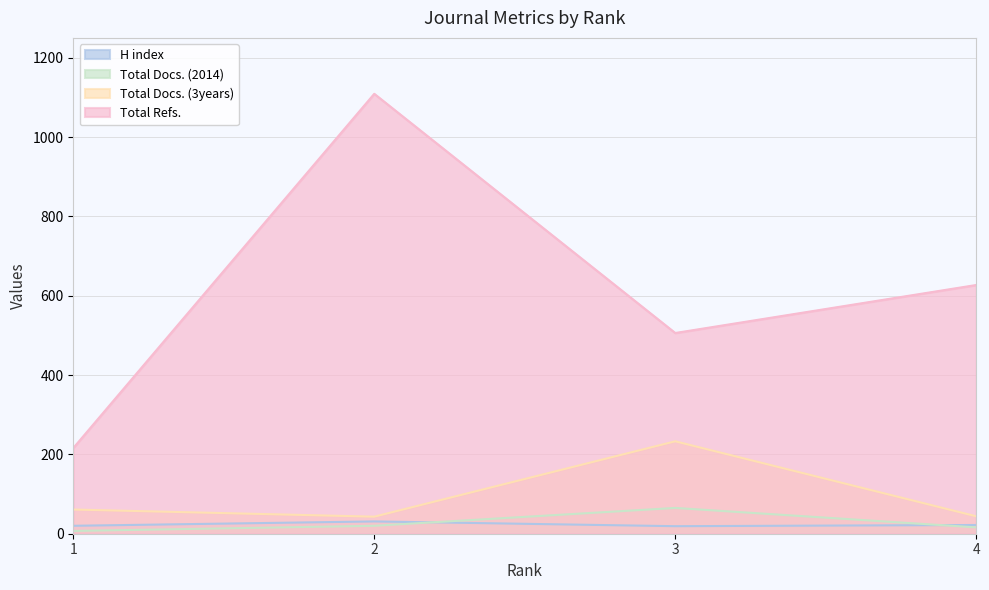

List the labels in order of Total Docs. (3years) value, largest first.

3, 1, 4, 2